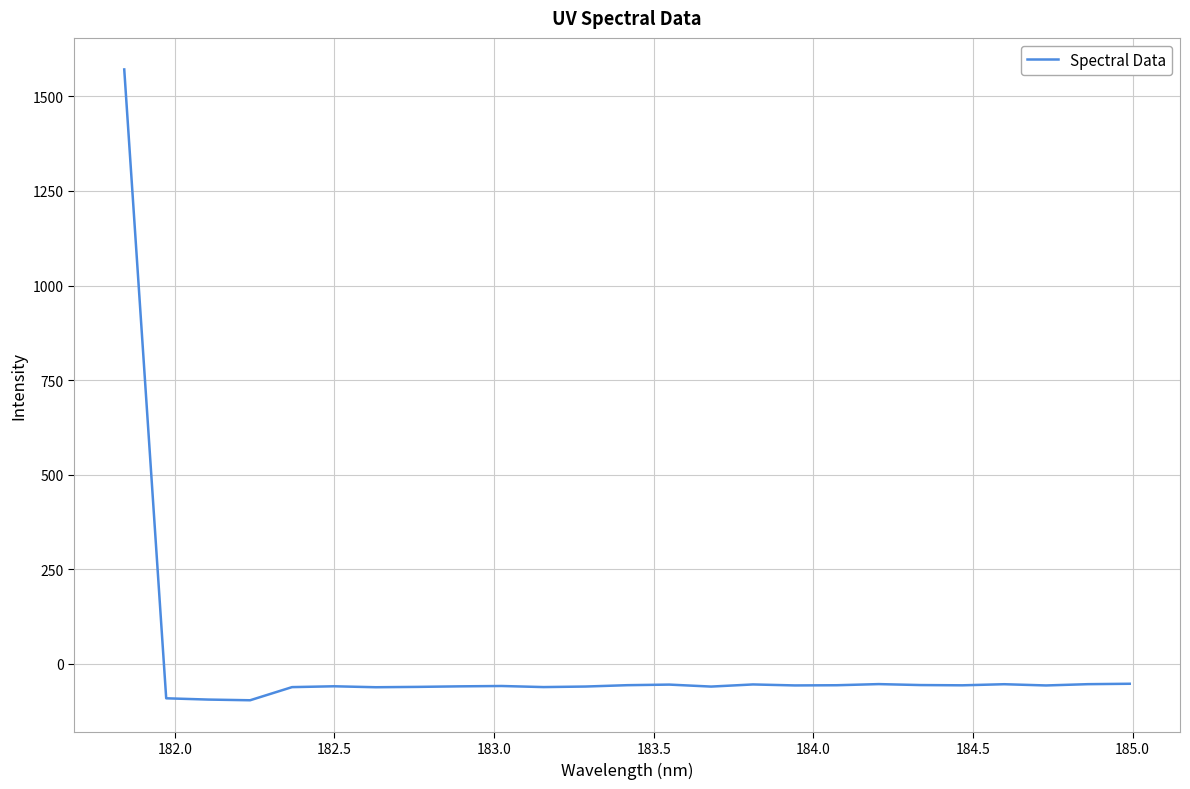

What is the greatest value displayed?

1571.1